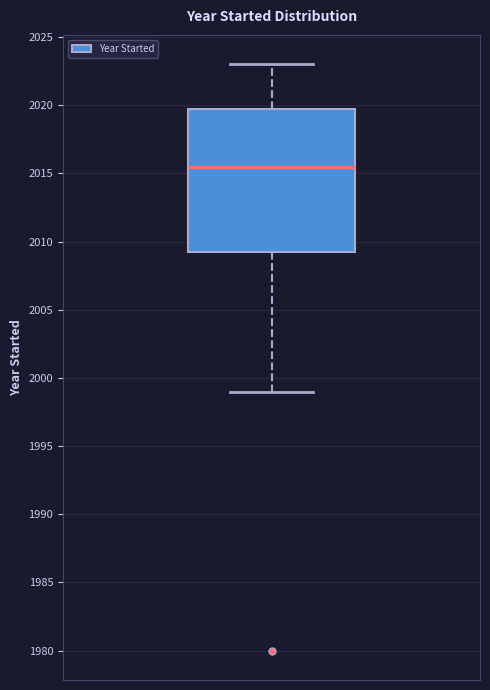

Where does the median line of the box sit on the y-axis? The values are not printed on the chart, so give them approximately, as read against the axis.

2015.5